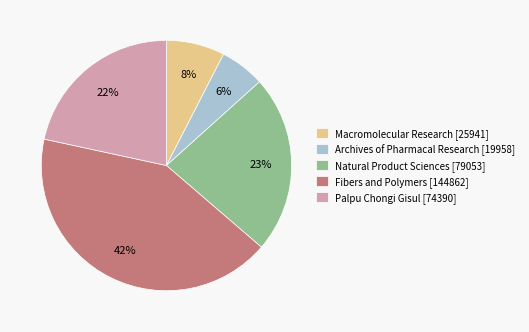

How many slices are in this pie chart?

5